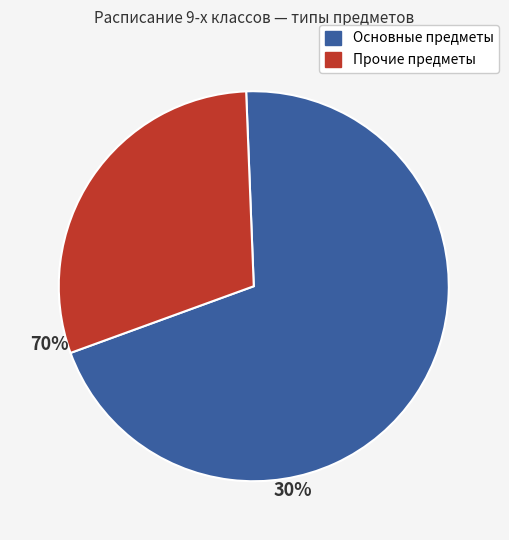

Is there a majority slice in this chart?

Yes